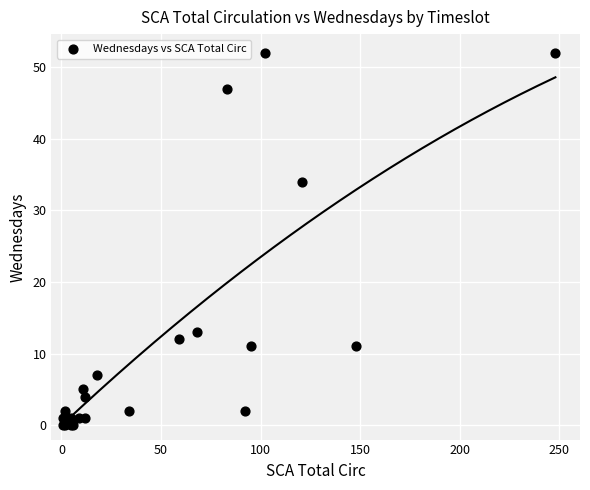

What Y value in the scatter plot is closest to 26?

34